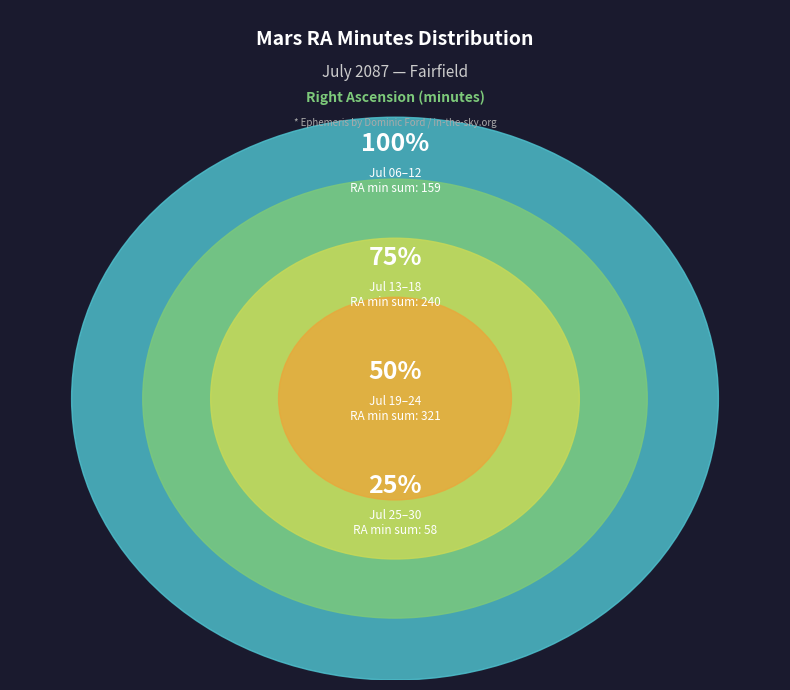

Is there a majority slice in this chart?

No